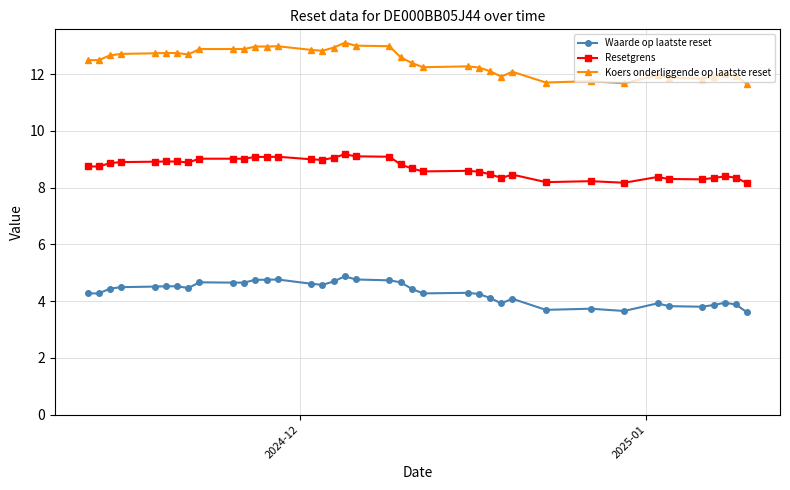

True or false: Waarde op laatste reset has more than 2 points higher than both neighbors.

True